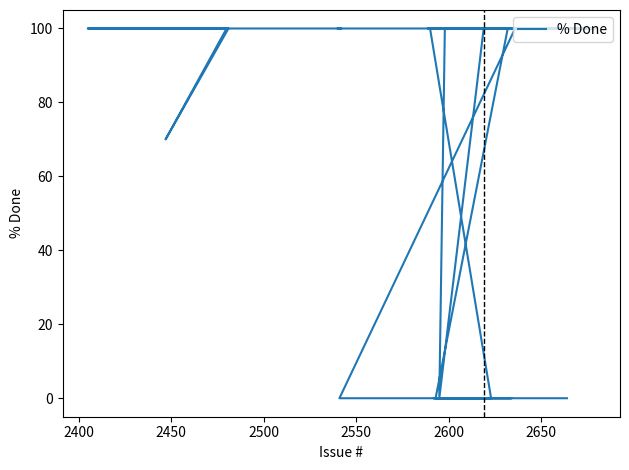

Does the chart display data point markers on the line(s)?

No